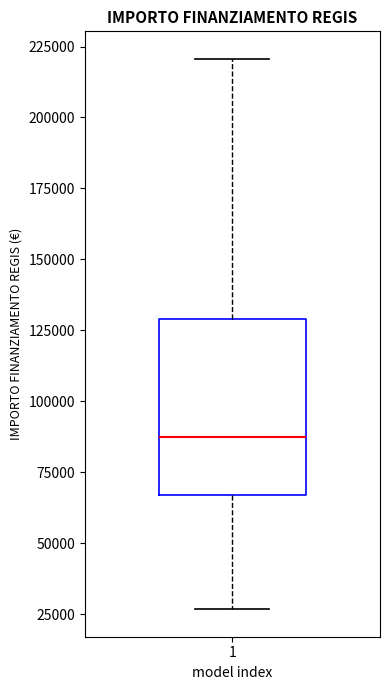

Where is the upper edge of the box at x = 1 on the y-axis? The values are not printed on the chart, so give them approximately, as read against the axis.

130000